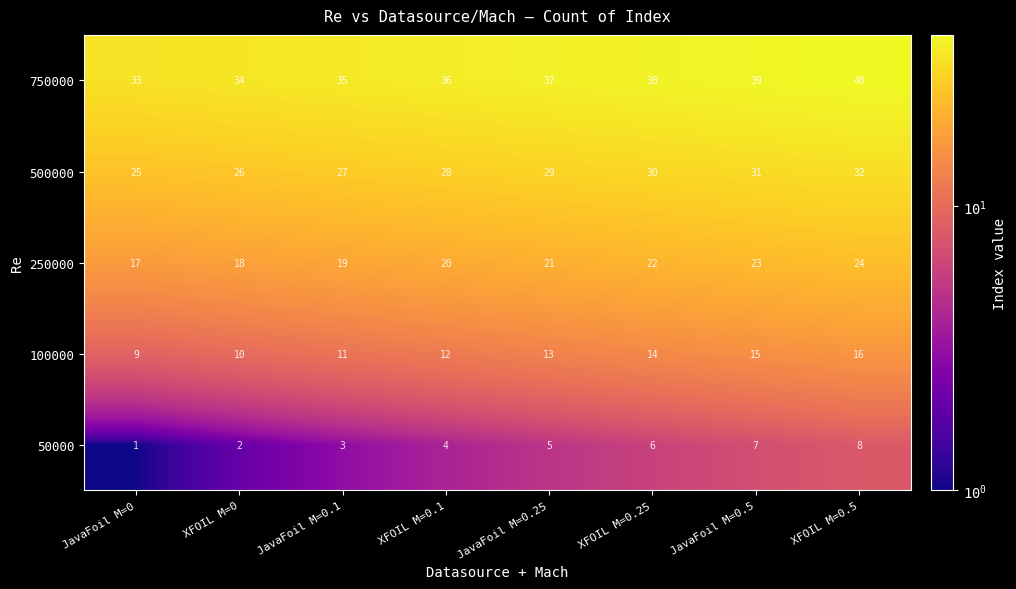

At which category is the sum across all series the highest?

XFOIL M=0.5